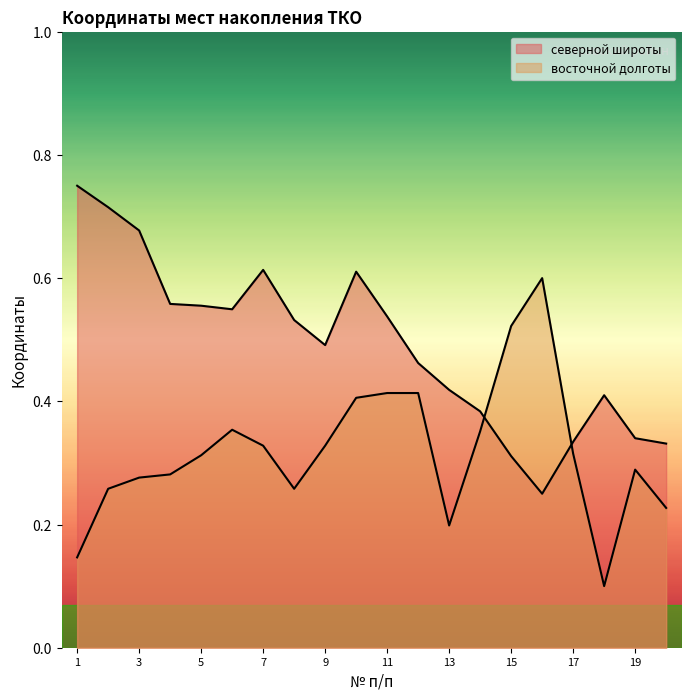

Between which two adjacent categories do восточной долготы and северной широты first intersect?

14 and 15